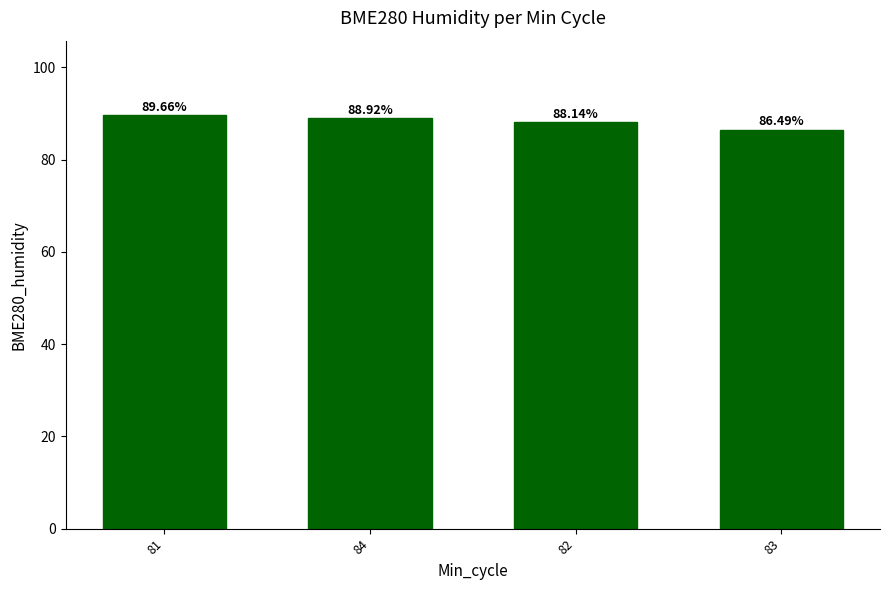

Which has a higher value, 84 or 82?

84